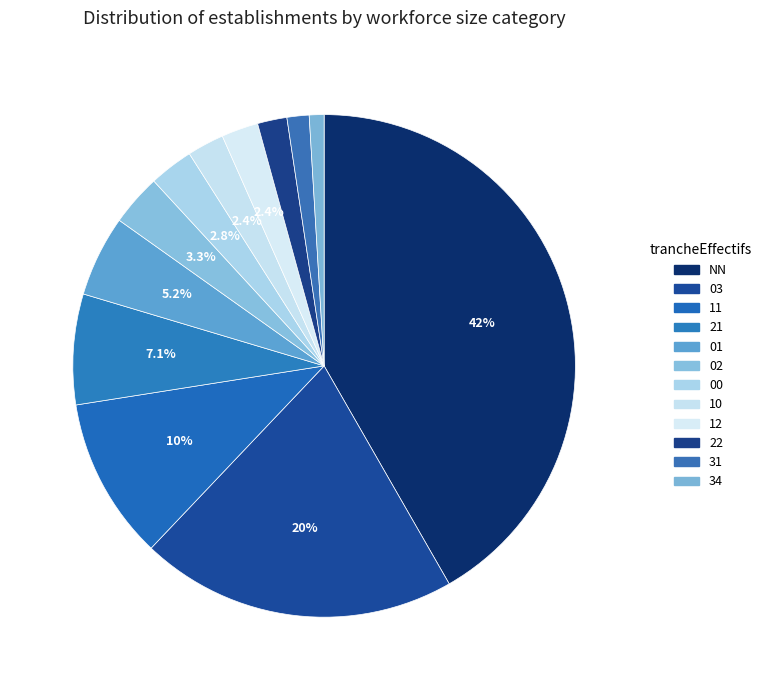

What is the largest slice in the pie chart?

NN